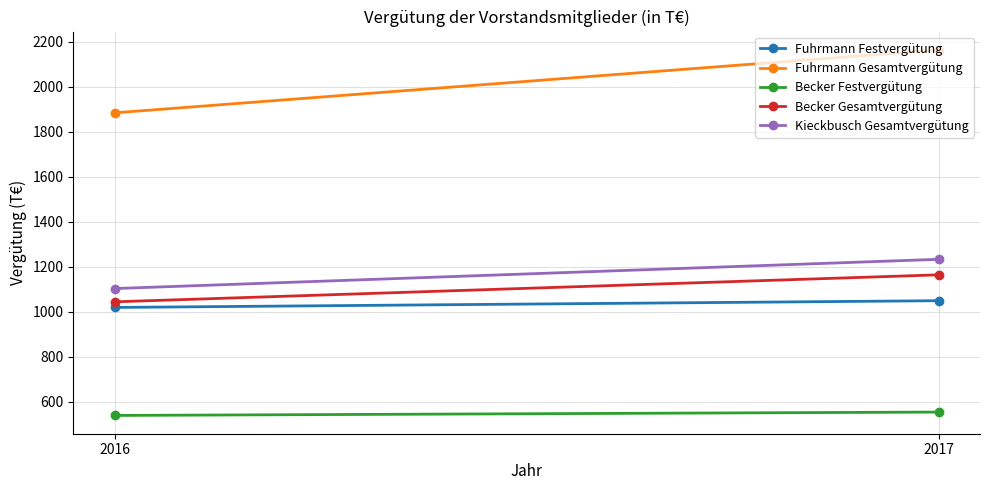

Reading left to right, list all the values displayed in this chart.

Fuhrmann Festvergütung: 2016=1020	2017=1050
Fuhrmann Gesamtvergütung: 2016=1885	2017=2165
Becker Festvergütung: 2016=540	2017=555
Becker Gesamtvergütung: 2016=1045	2017=1165
Kieckbusch Gesamtvergütung: 2016=1104	2017=1234